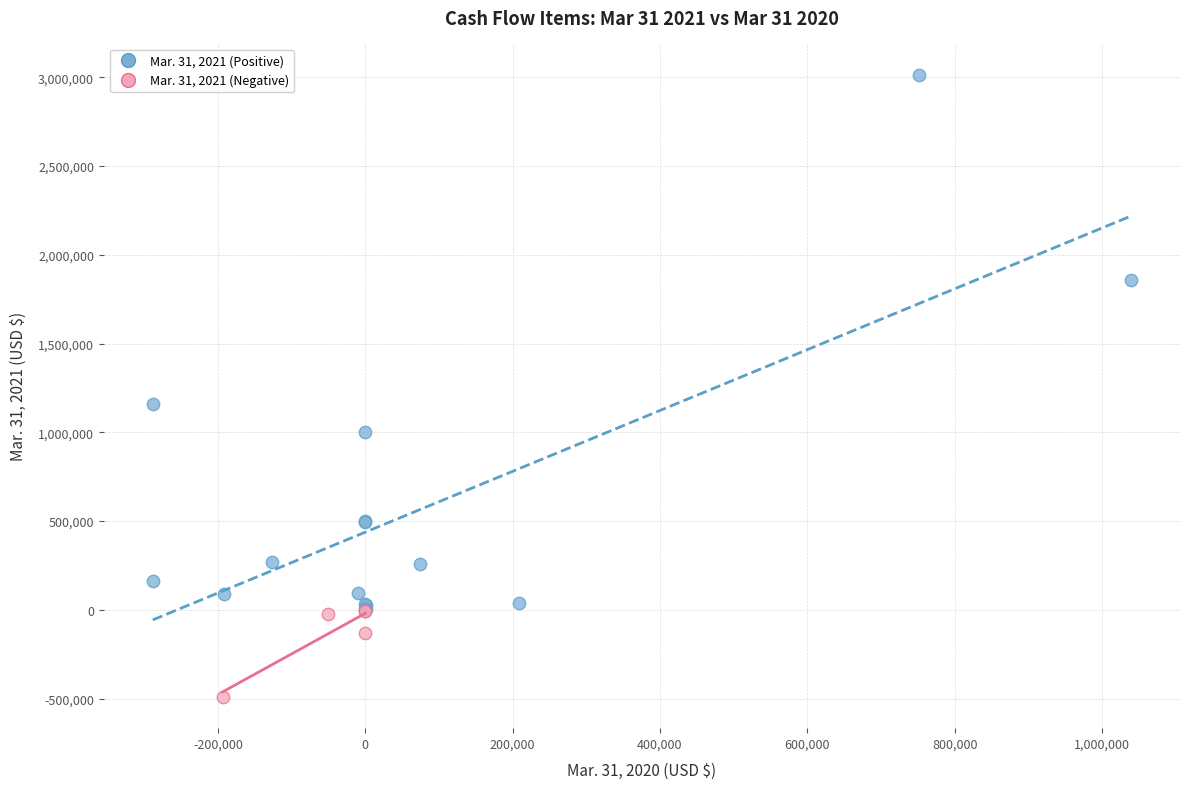

Which series reaches the maximum Y coordinate?

Mar. 31, 2021 (Positive)